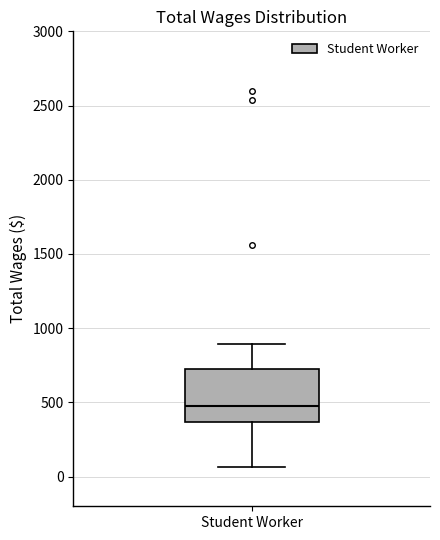

Transcribe this box plot: give where the median line is, the range the box spans, and where the two whiskers end, as read against the y-axis. The values are not printed on the chart, so give them approximately, as read against the axis.

median 500, box 350 to 750, whiskers 50 to 900